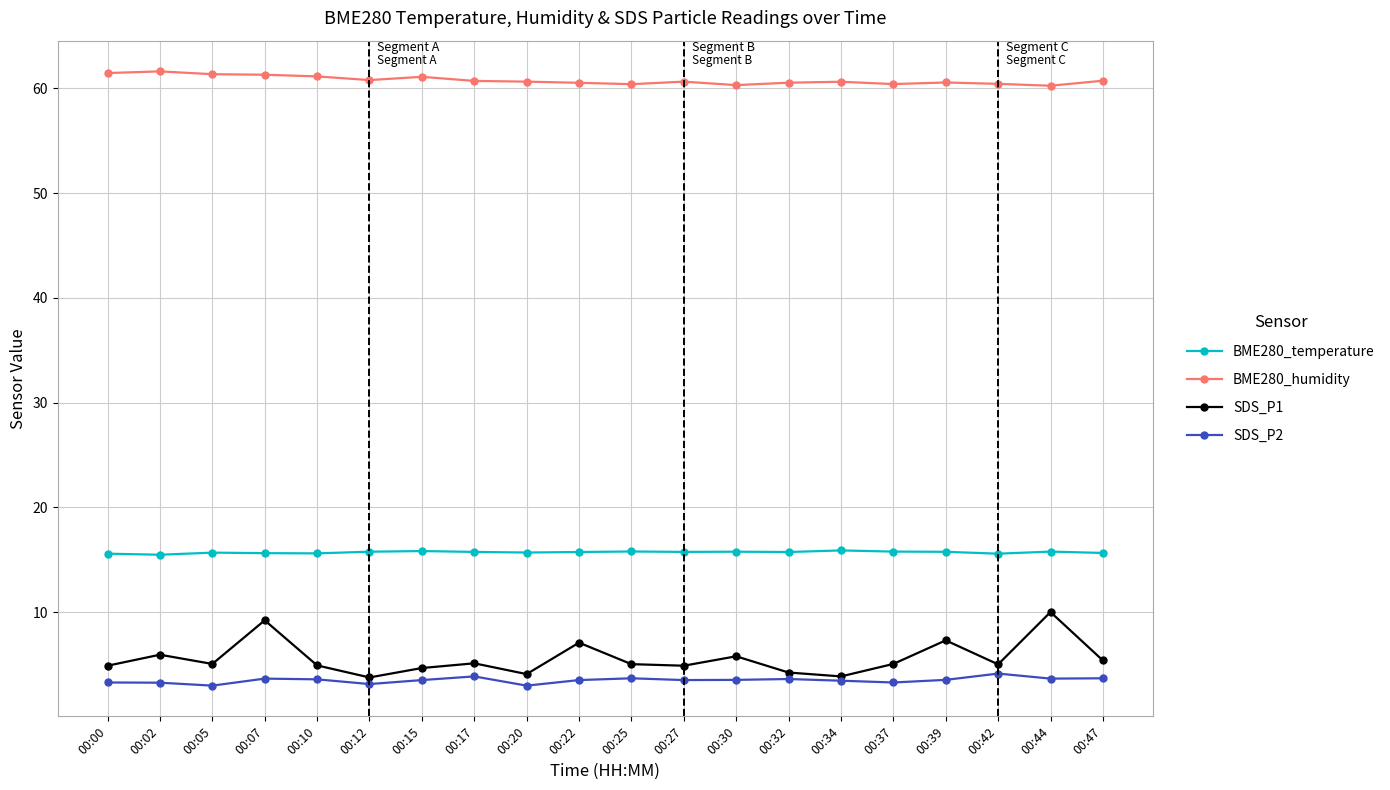

Which series has the largest total across all categories?

BME280_humidity